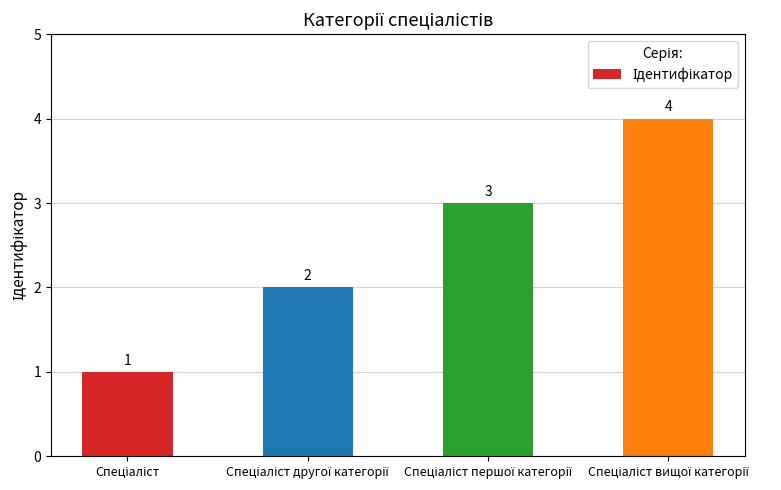

How many values are between 2 and 4?

3